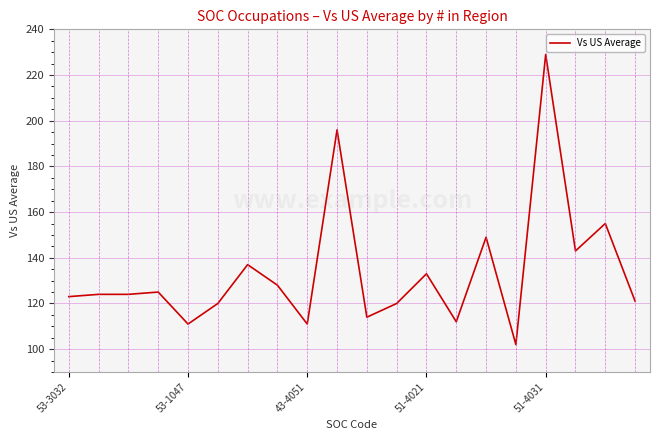

Is this an area chart (filled region under the line)?

No